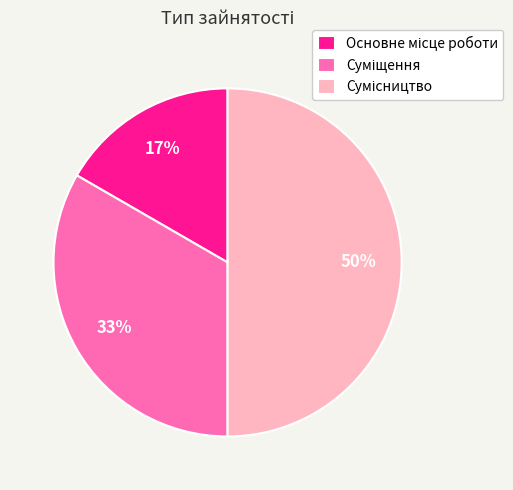

To the nearest percent, what is the difference between the largest and smallest slice percentages?

33%